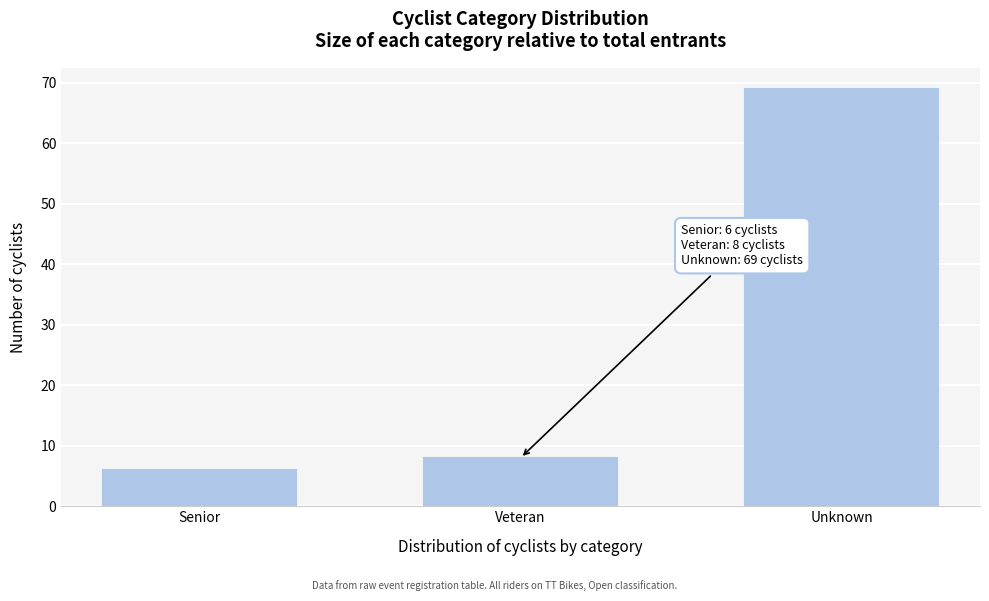

Reading left to right, transcribe all the data shown in this chart.

6	8	69